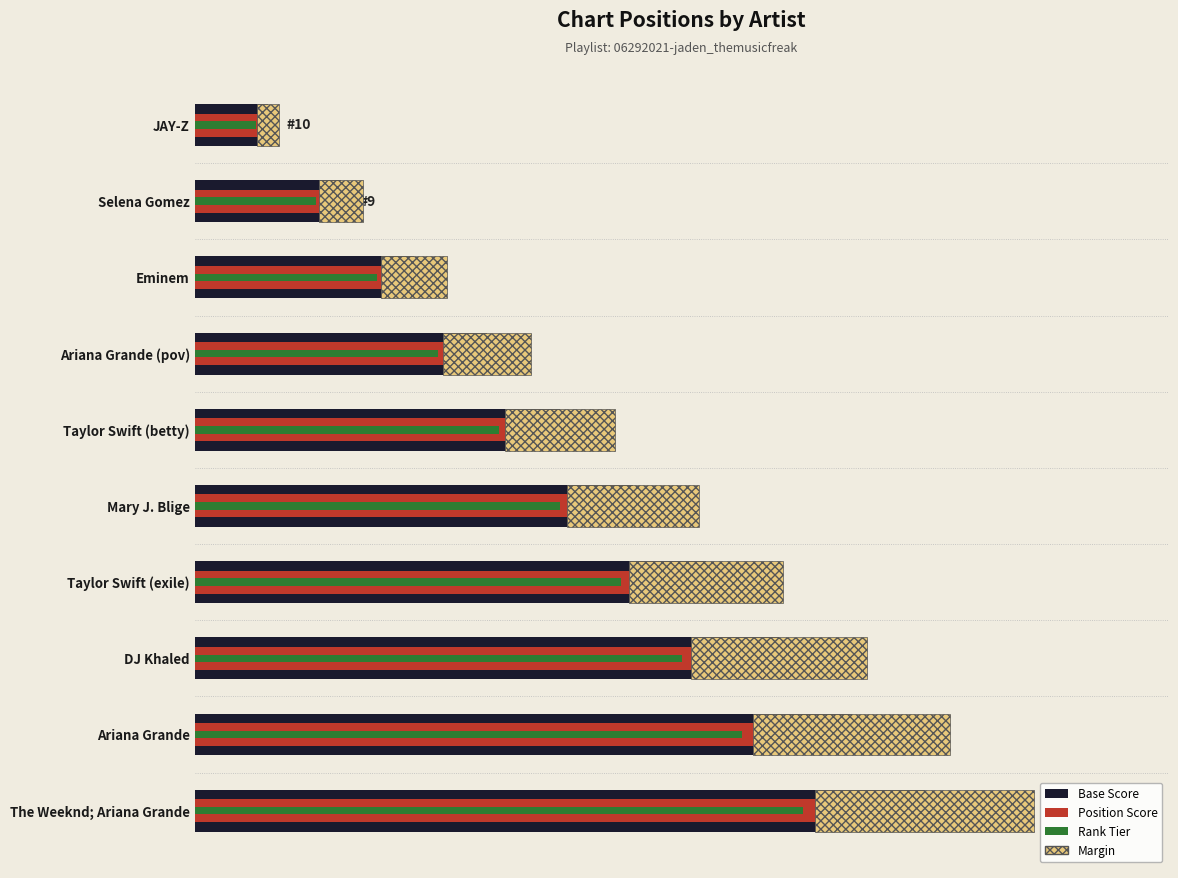

Does the chart contain stacked bars?

No